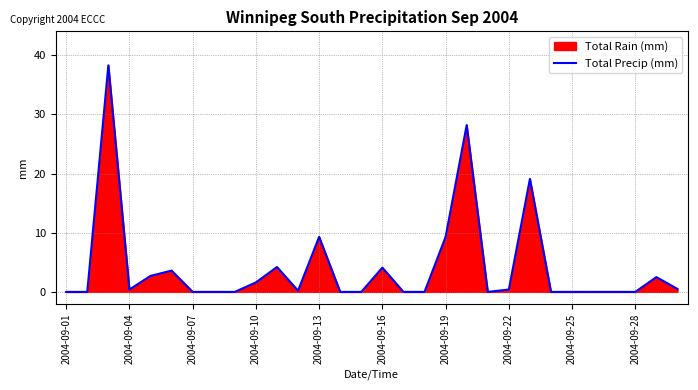

What is the sum of the values at 2004-09-01 and 2004-09-07?

0.0